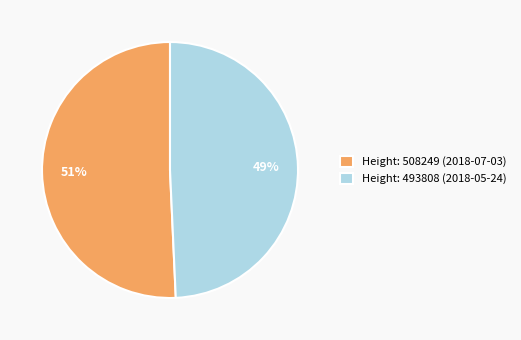

To the nearest percent, what is the combined percentage of Height: 508249 (2018-07-03) and Height: 493808 (2018-05-24)?

100%